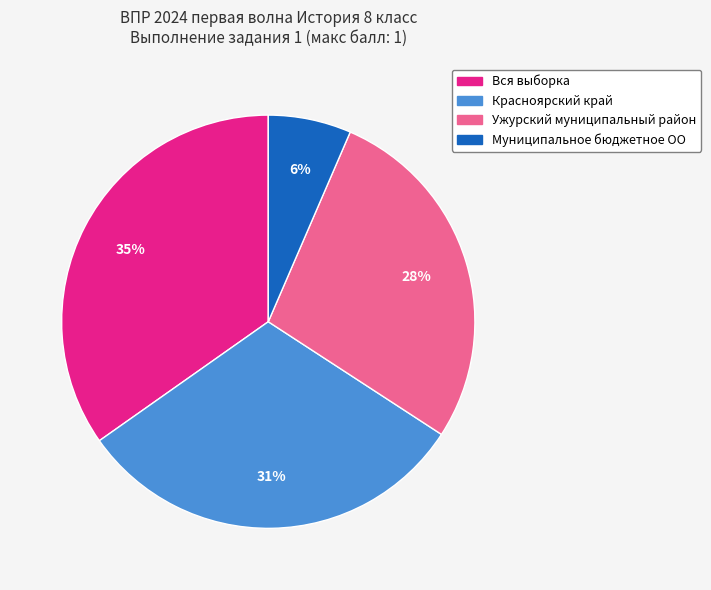

Which category has the biggest portion of the pie?

Вся выборка